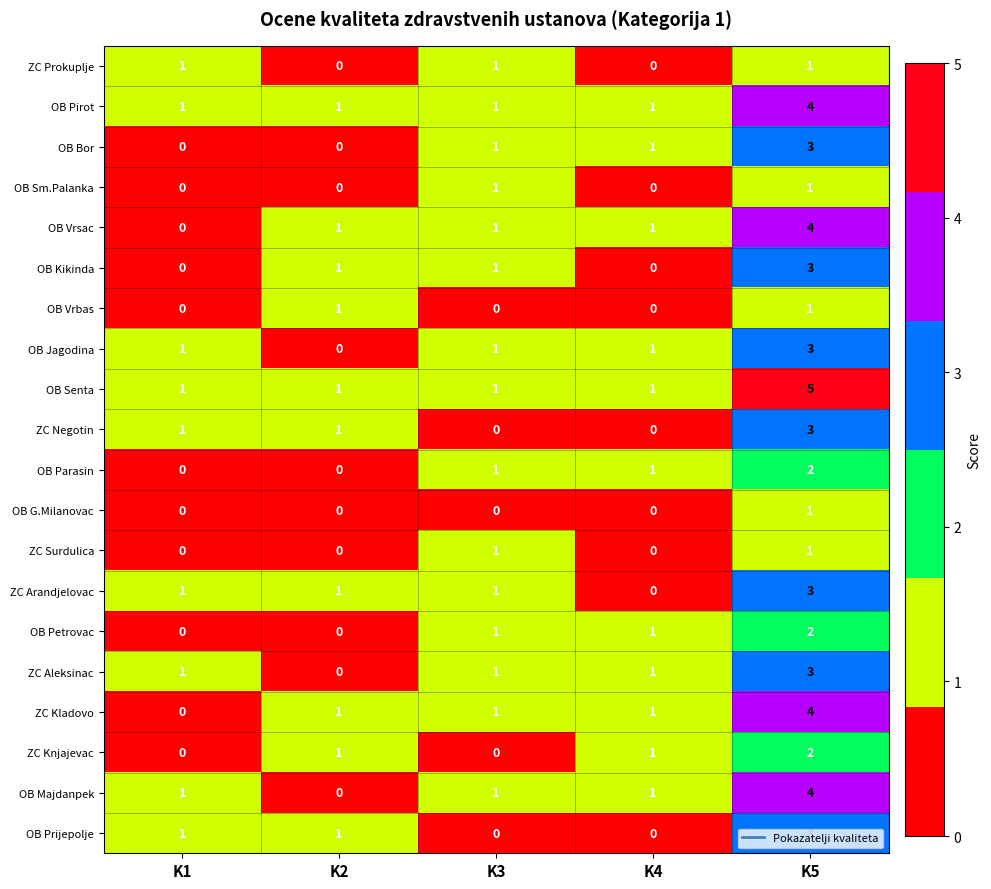

True or false: ZC Prokuplje has a value of 1 at K1.

True